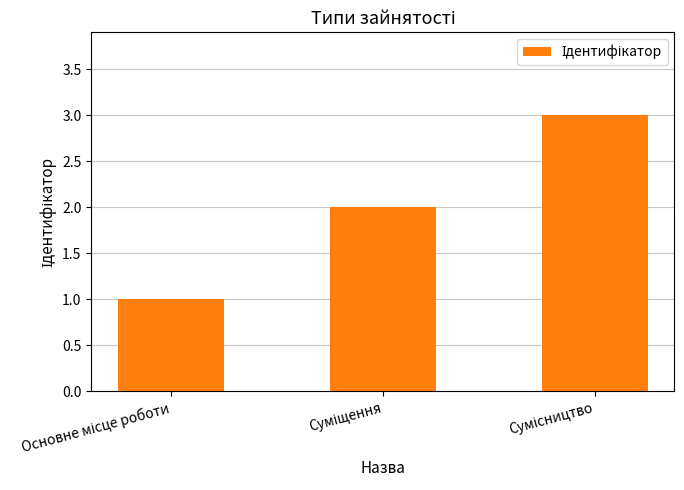

Count the values in the range 1 to 3.

3